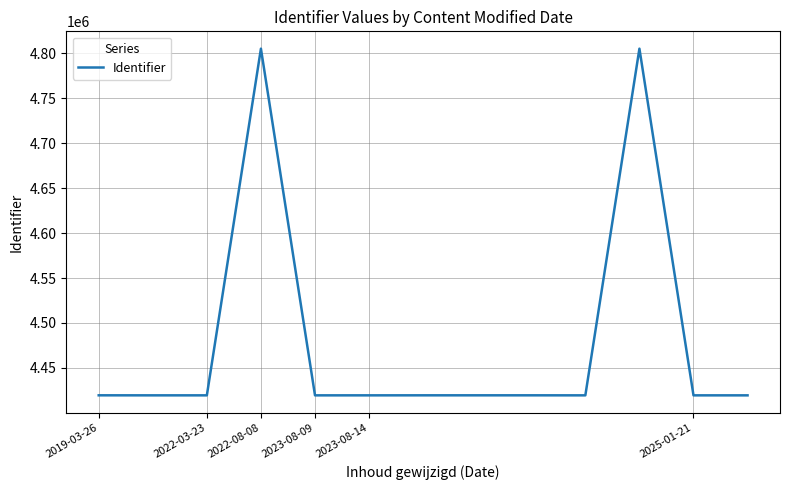

How many lines are shown in the chart?

1